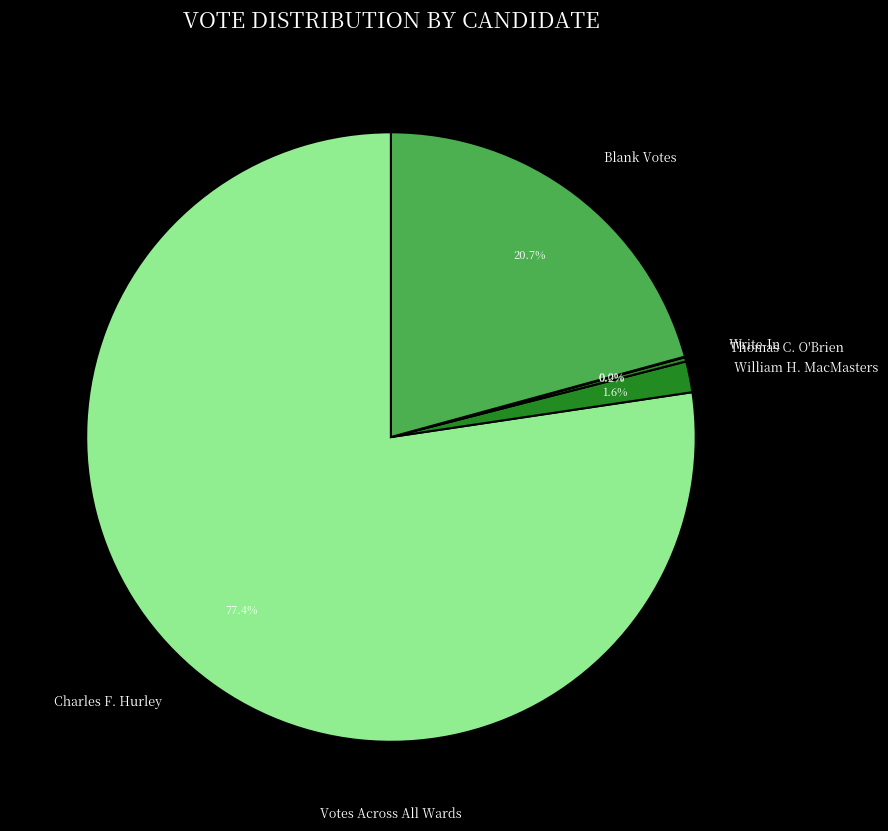

Between Blank Votes and William H. MacMasters, which is larger?

Blank Votes